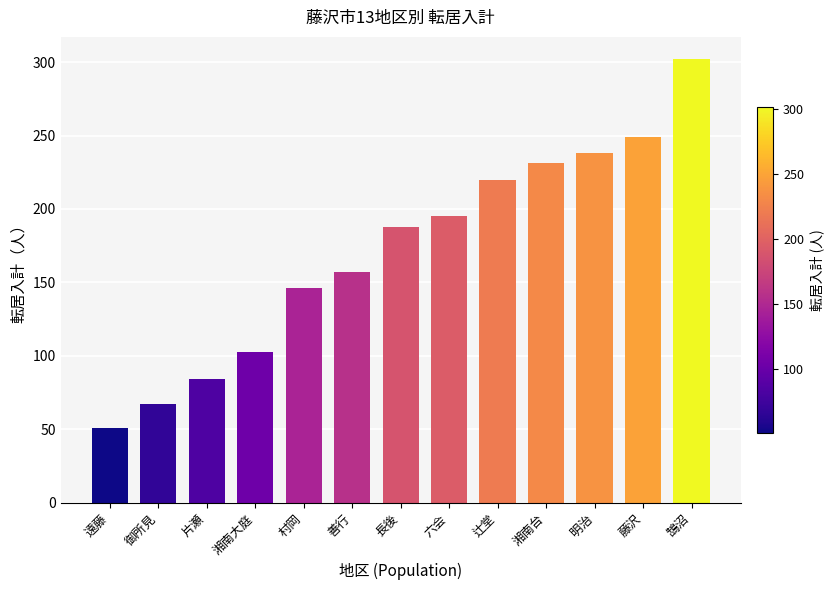

How many data points does each series have?

13